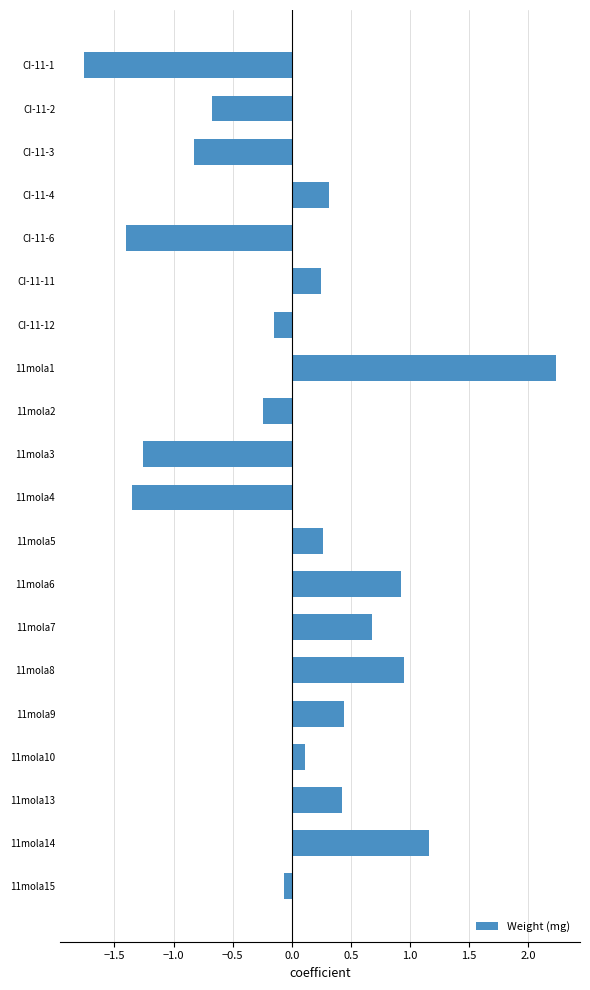

What position from the top is CI-11-12?

7